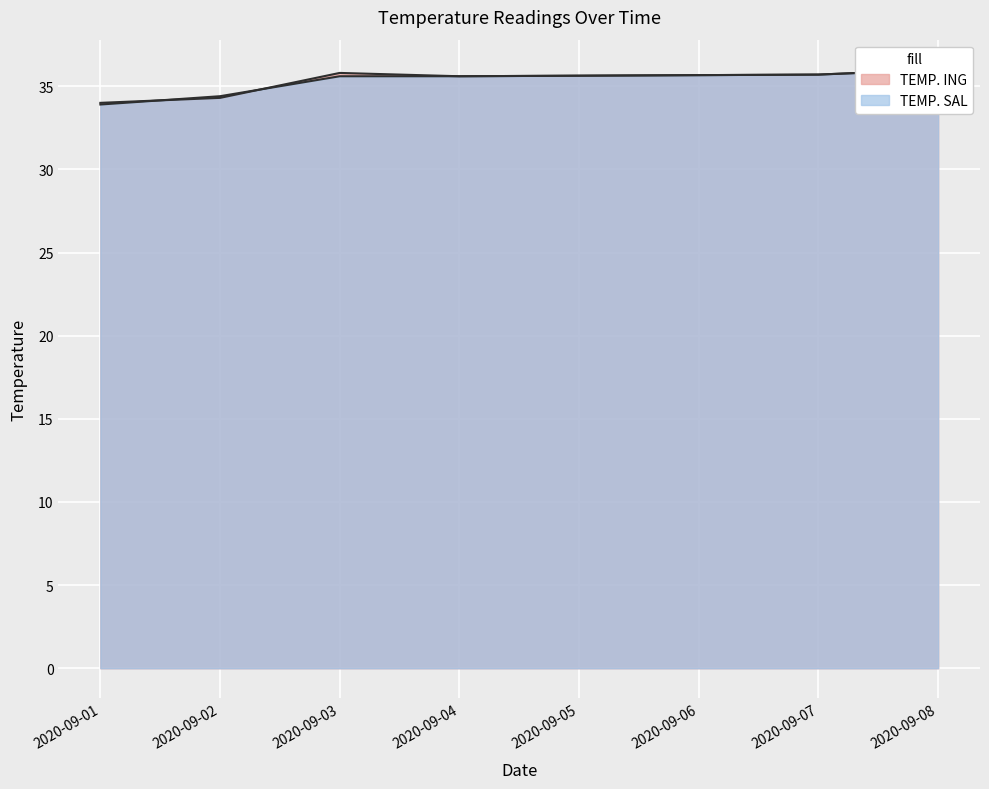

True or false: TEMP. ING has a value of 47.9 at 2020-09-07.

False